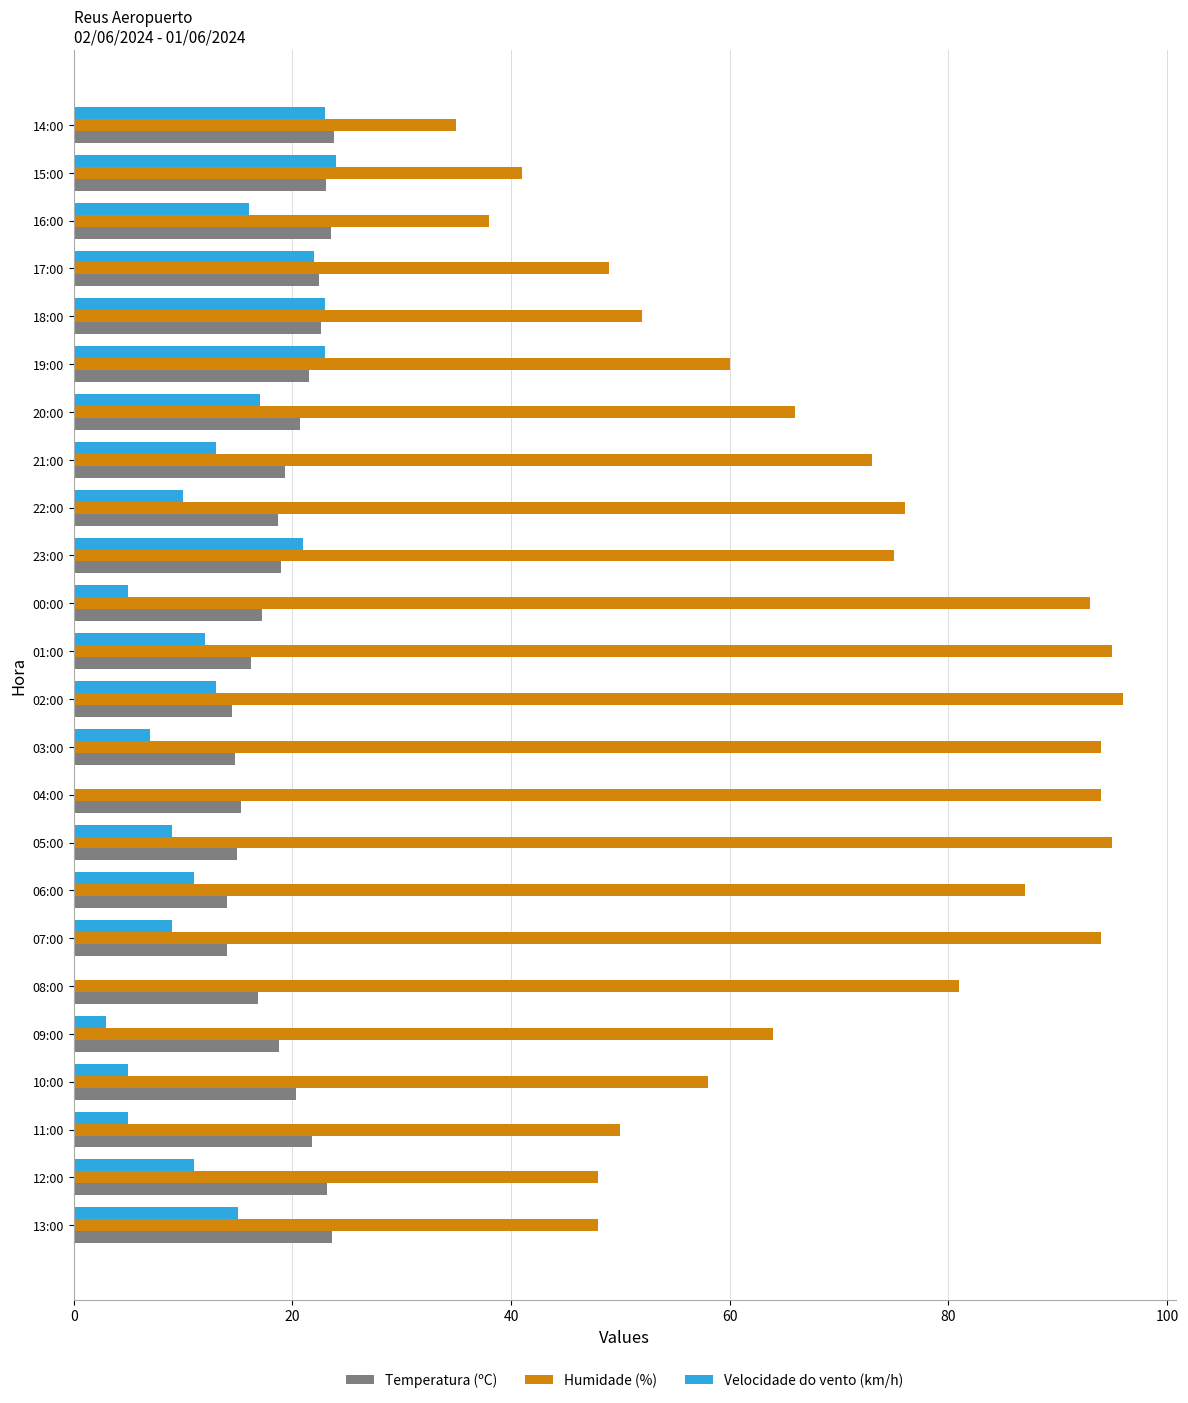

Is it true that Velocidade do vento (km/h) equals 29.0 at 20:00?

False